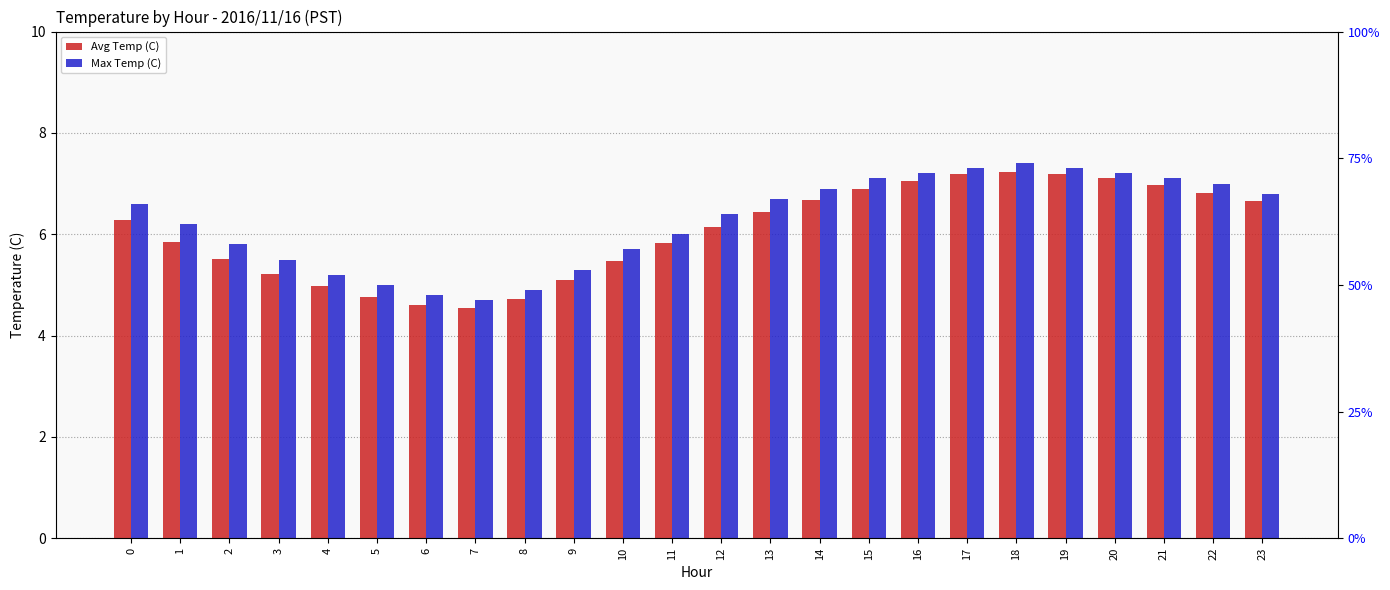

Which series has the largest range (max minus min)?

Max Temp (C)